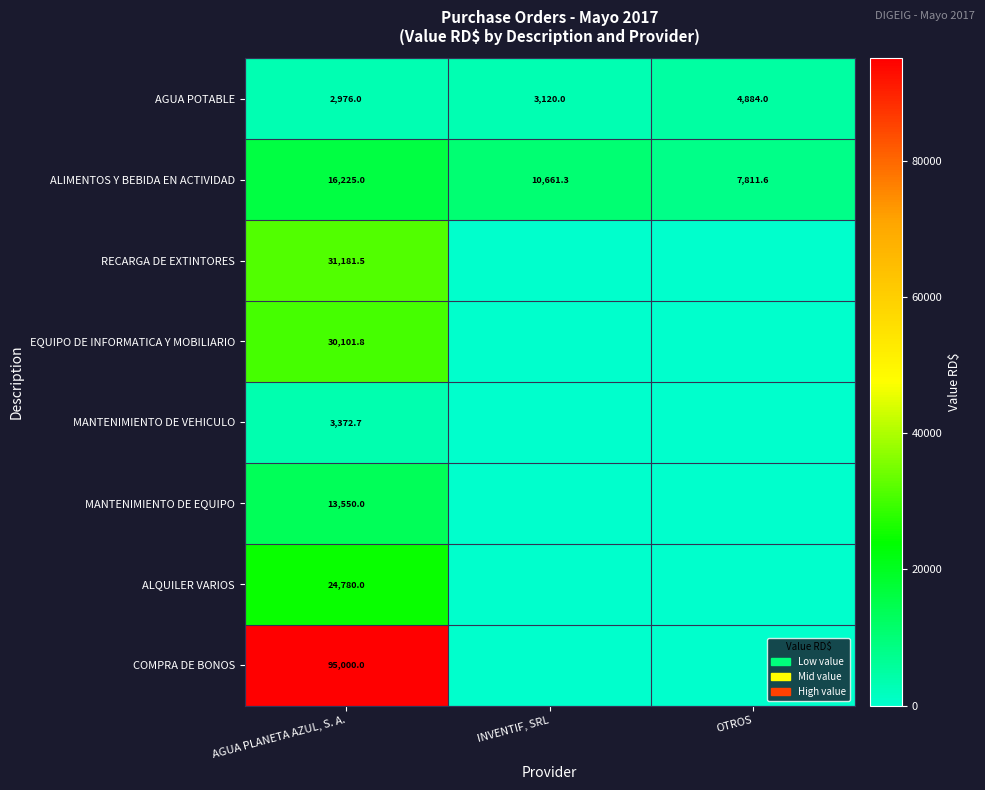

What is the difference between the AGUA POTABLE values at OTROS and INVENTIF, SRL?

1764.0